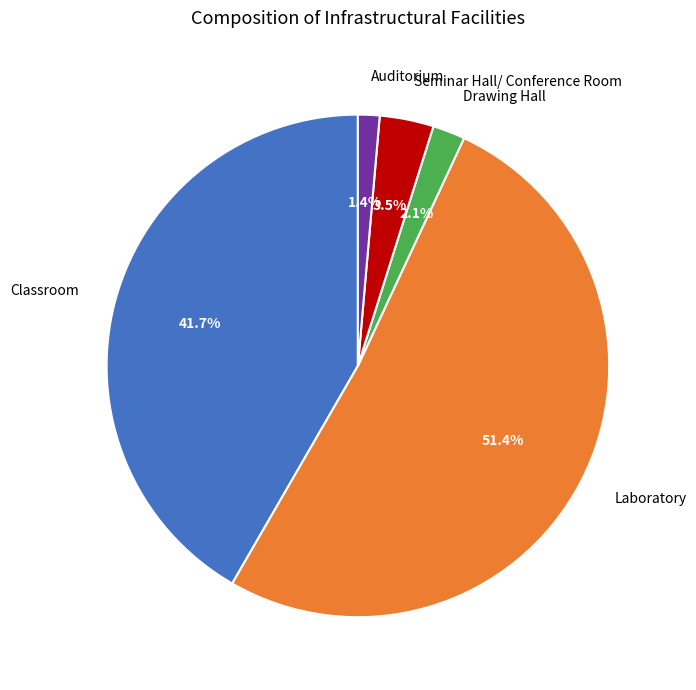

What percentage is the Classroom slice, to the nearest percent?

42%